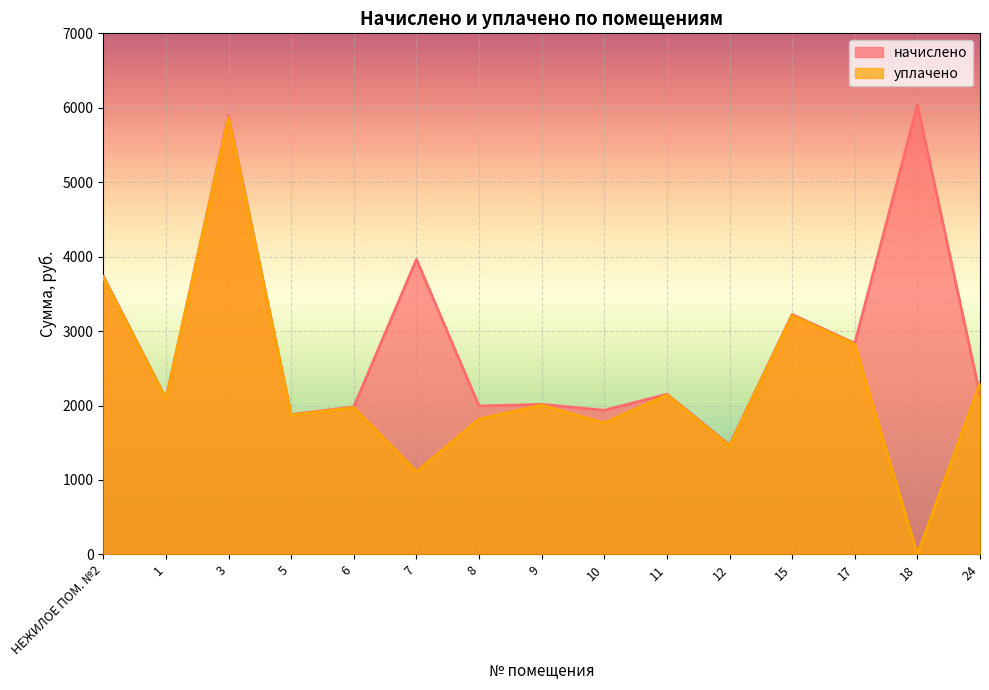

What is the difference between the начислено values at 18 and 7?

2072.6